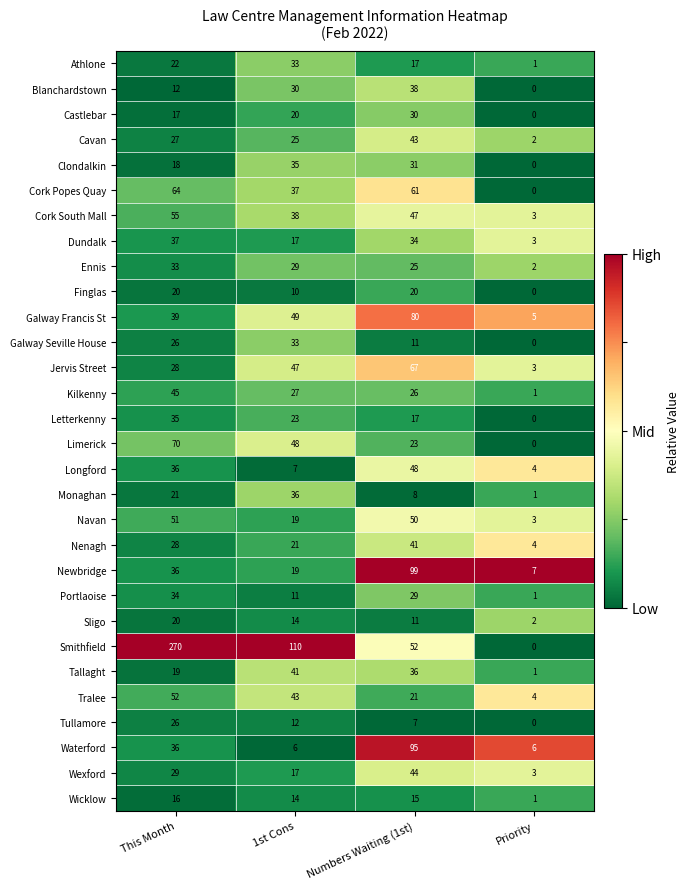

Count the number of categories in the chart.

4